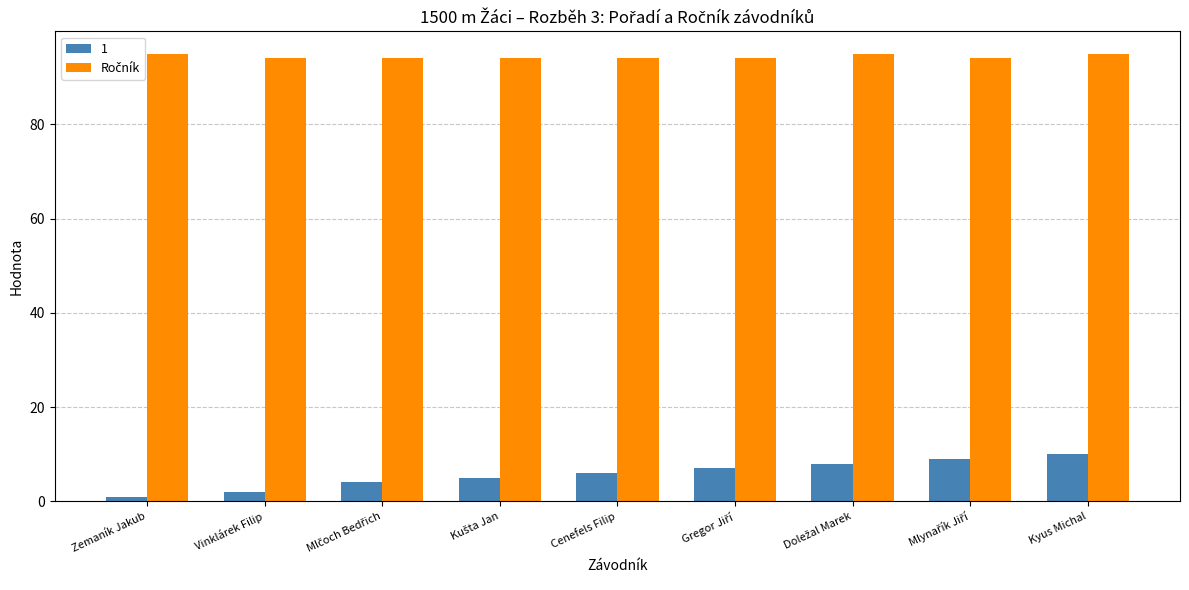

The 1 series shows 3 at Cenefels Filip. True or false?

False